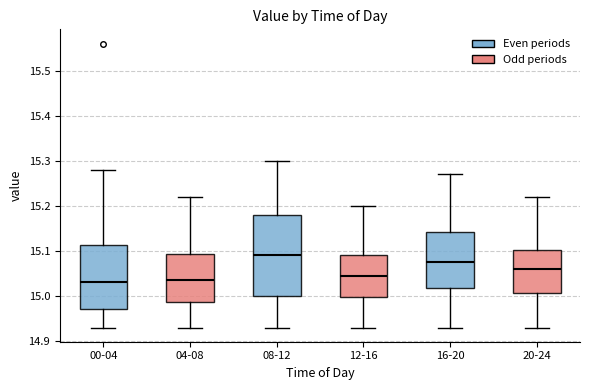

Where does the median line of the box for 16-20 sit on the y-axis? The values are not printed on the chart, so give them approximately, as read against the axis.

15.08